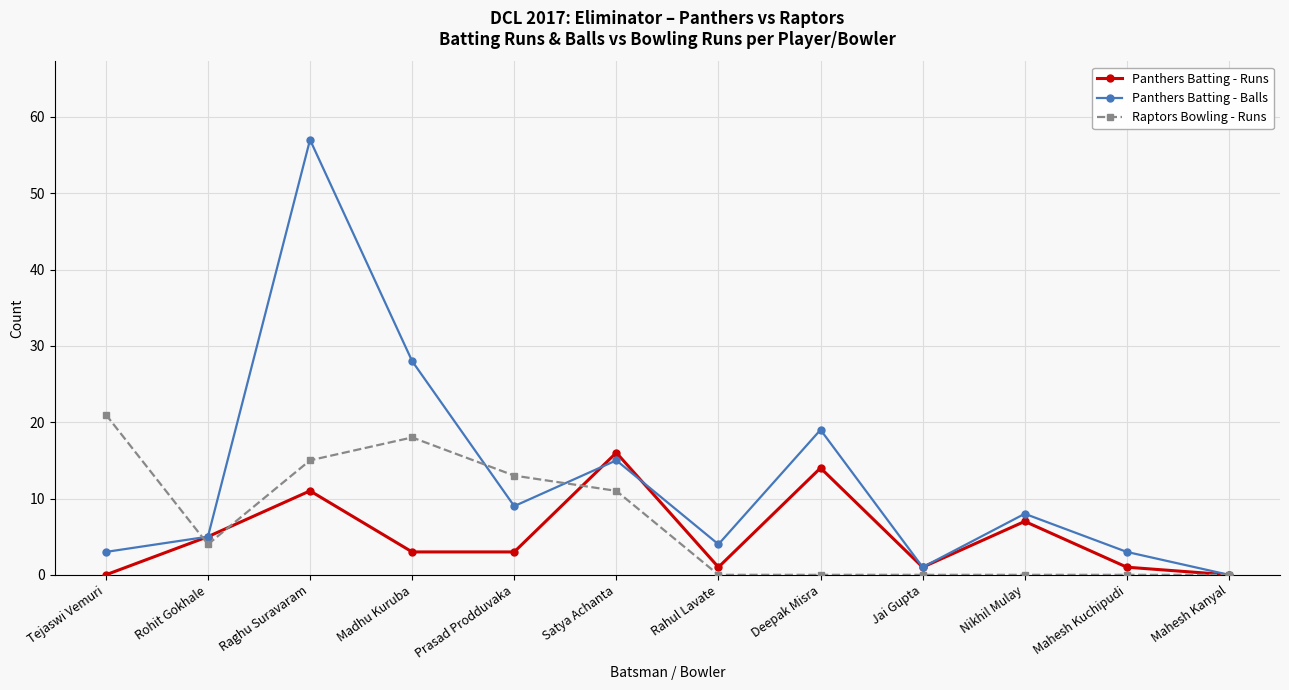

Between Nikhil Mulay and Mahesh Kanyal, which series saw the biggest shift?

Panthers Batting - Balls